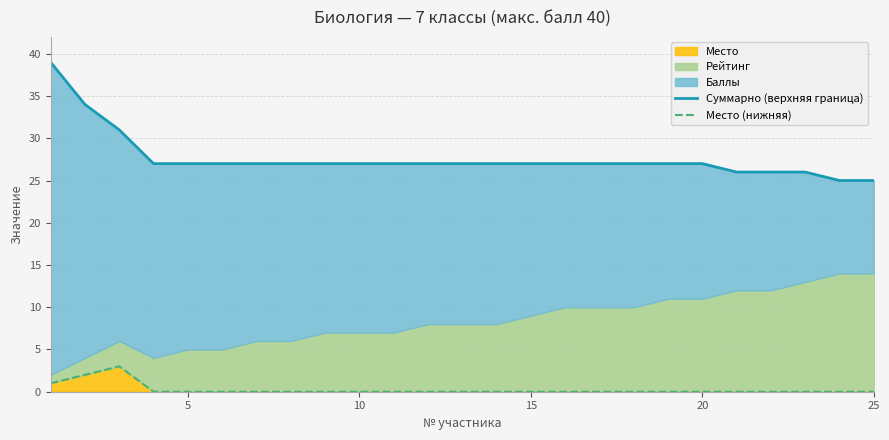

What is the average value of the Суммарно (верхняя граница) series?

28